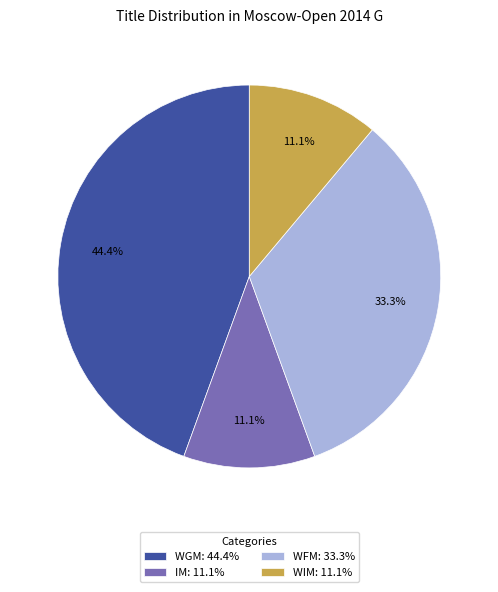

Between WFM: 33.3% and WIM: 11.1%, which is larger?

WFM: 33.3%